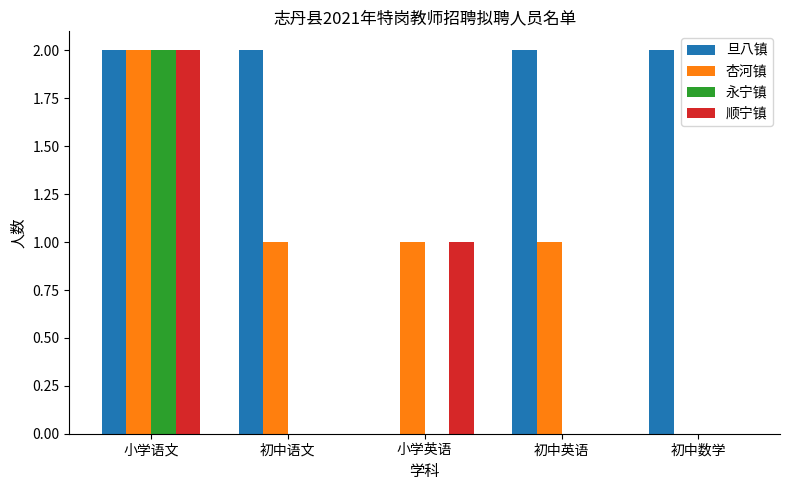

What are all the series names shown in the legend?

旦八镇, 杏河镇, 永宁镇, 顺宁镇